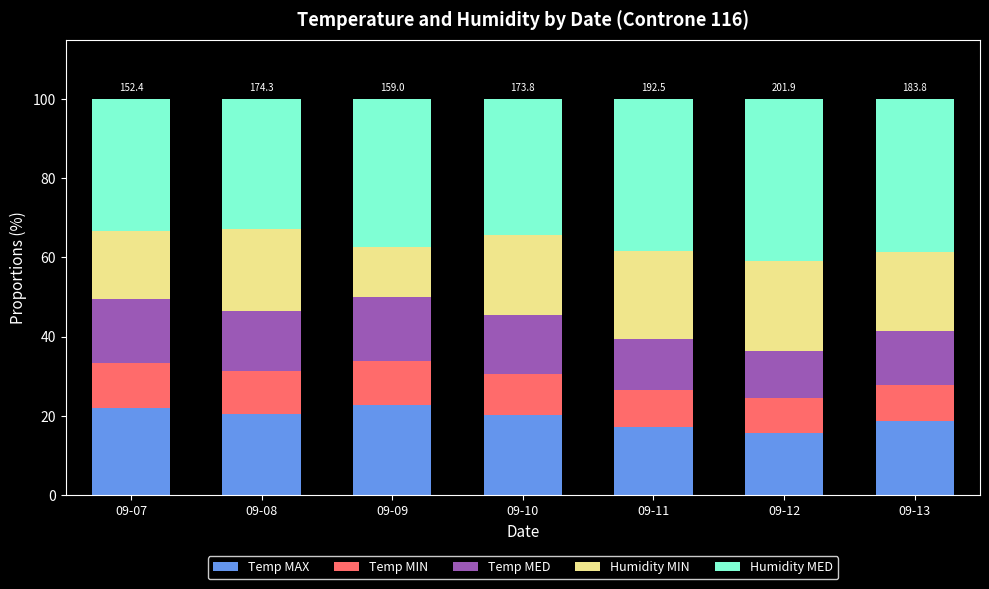

True or false: Temp MAX has a value of 33.3 at 09-13.

False